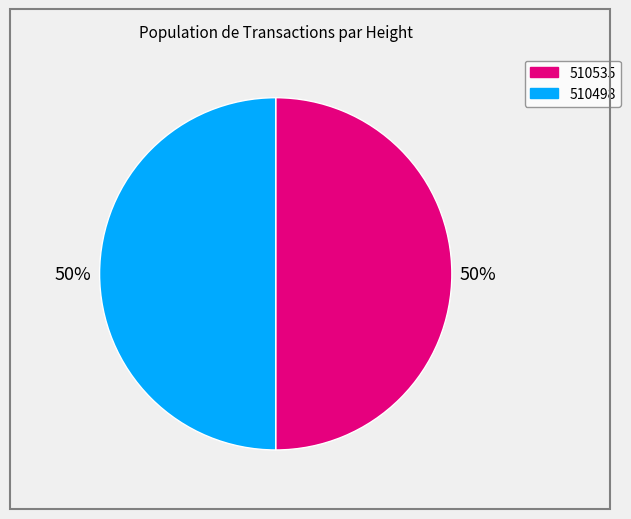

Is it true that 510498 is 50% of the pie?

True